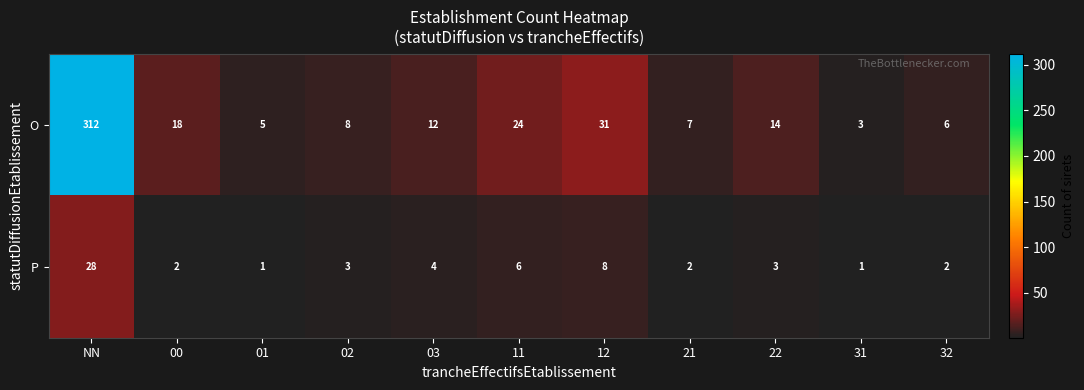

Is it true that P equals 1 at 00?

False